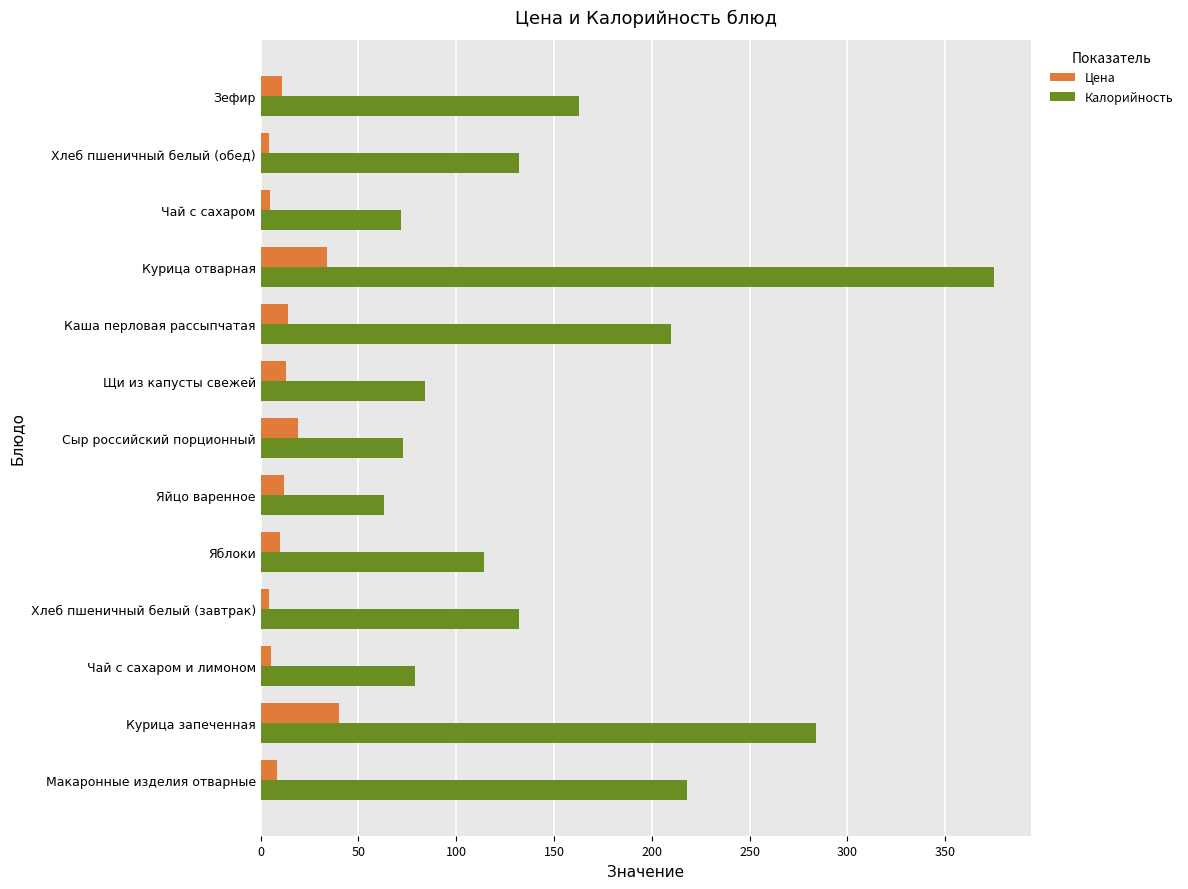

What is the lowest value of the Цена series?

4.3